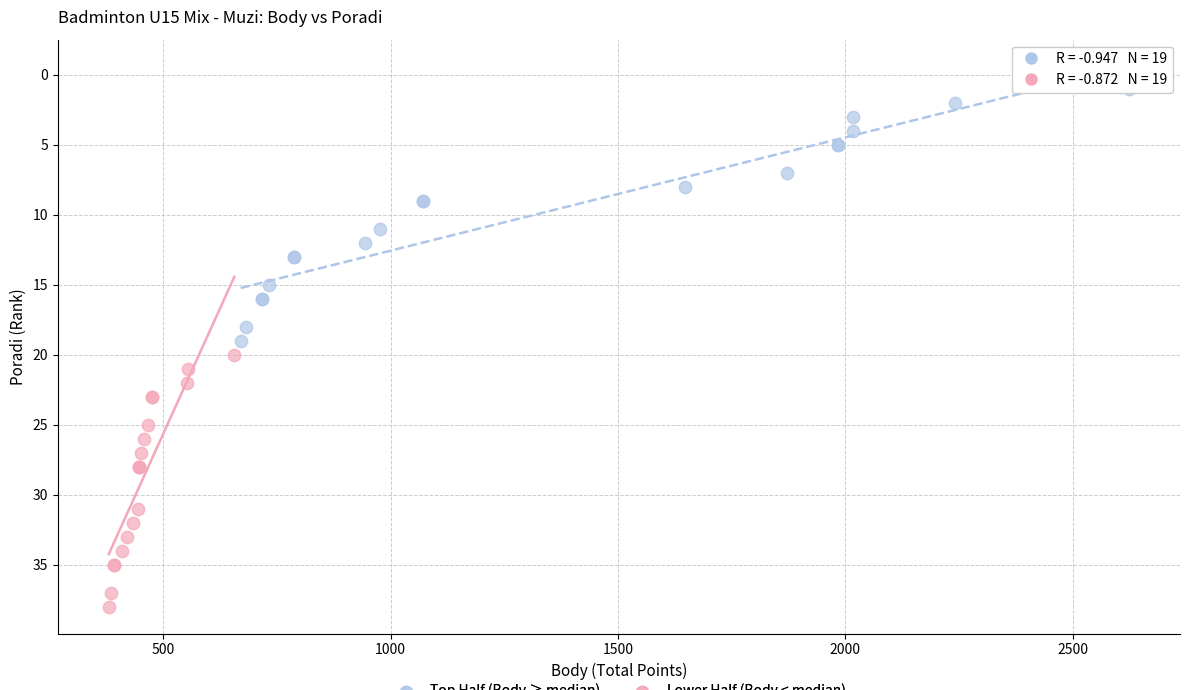

What are all the series names shown in the legend?

Top Half (Body ≥ median), Lower Half (Body < median)